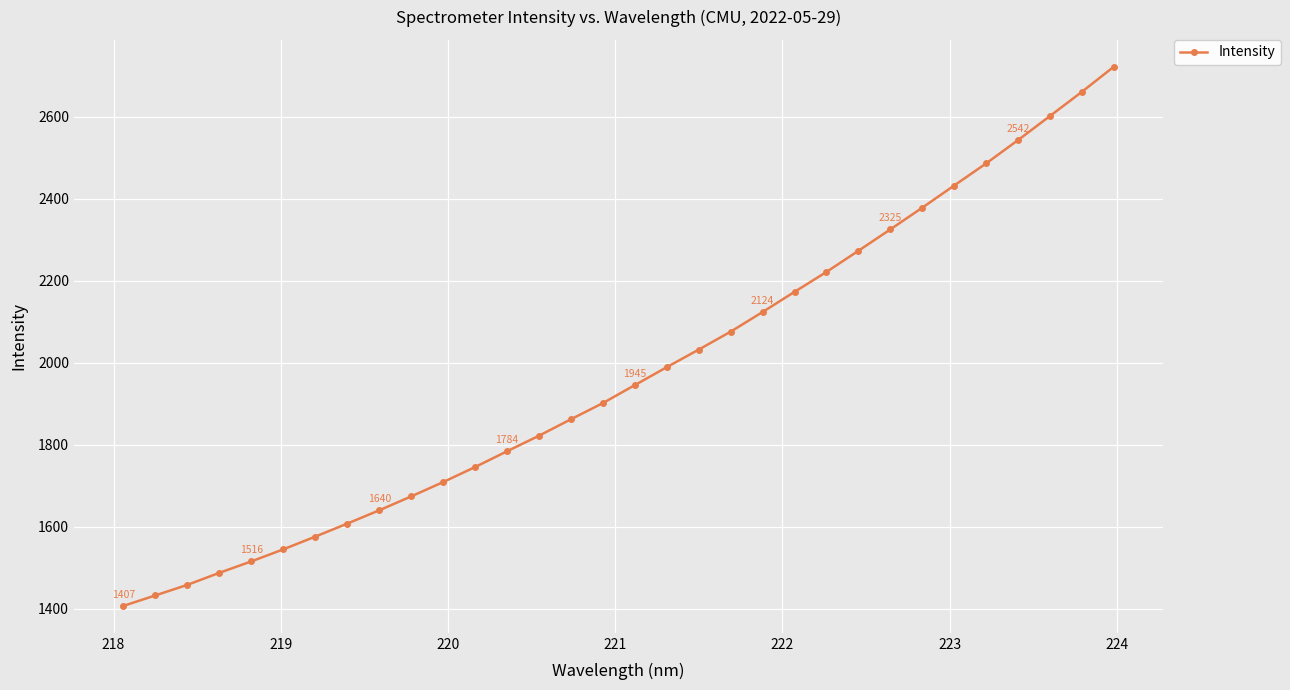

What is the difference between the maximum and minimum values?

1313.9